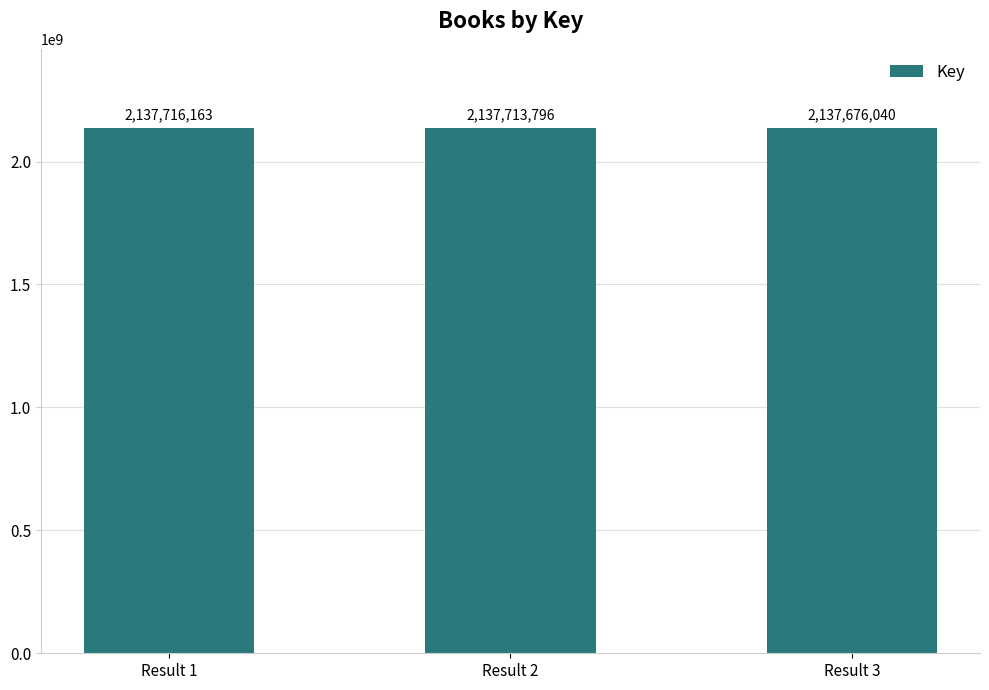

True or false: the data shows 1013532550 at Result 2.

False